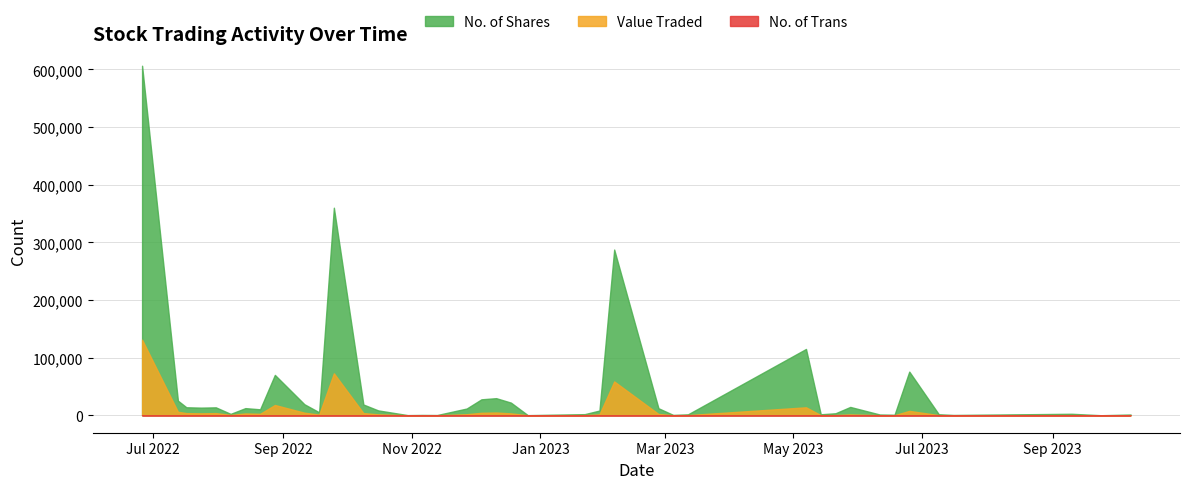

Does the chart display data point markers on the line(s)?

No